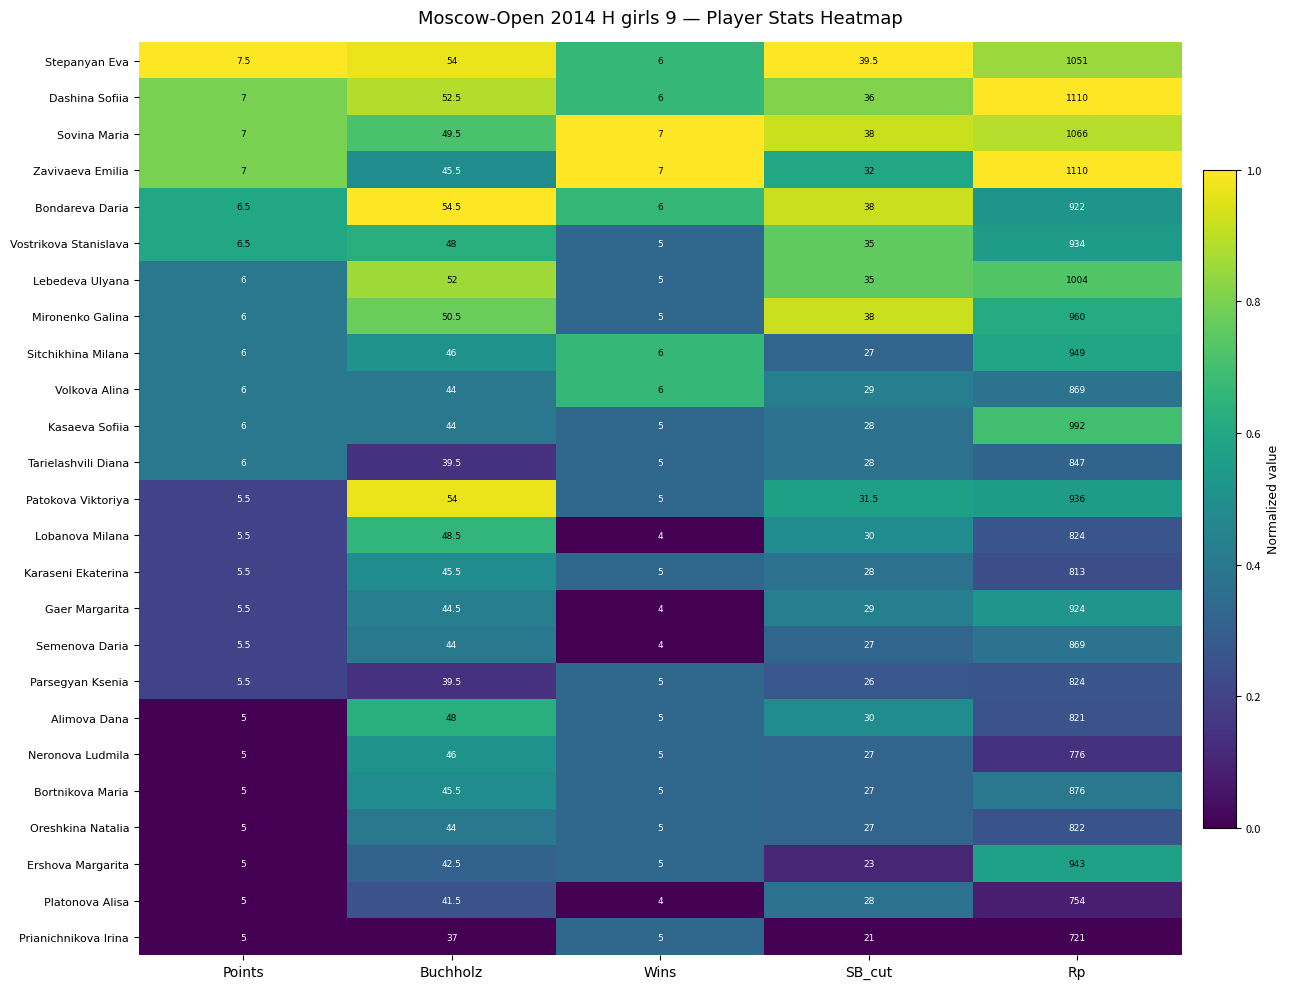

Which series has the largest total across all categories?

Dashina Sofiia